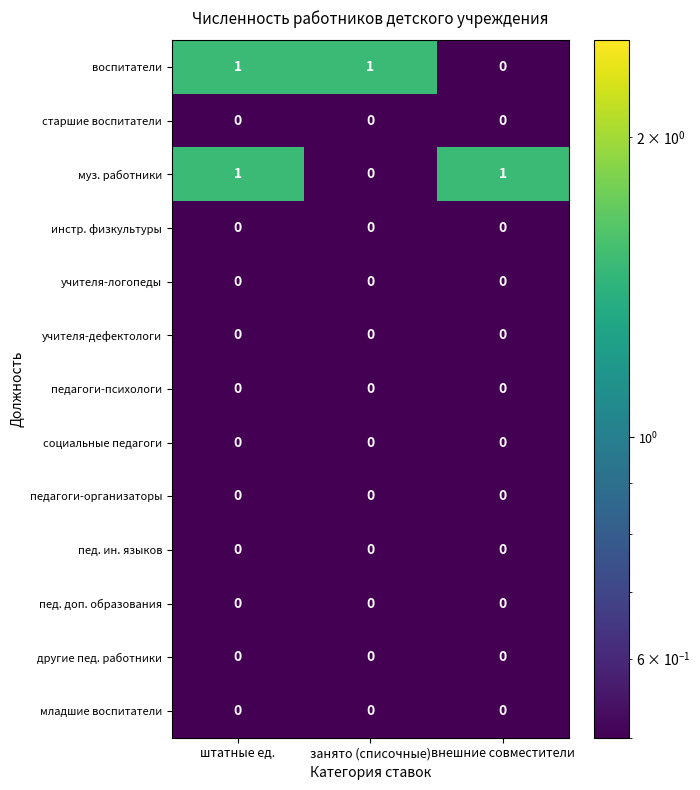

At how many categories does at least one series exceed 0?

3